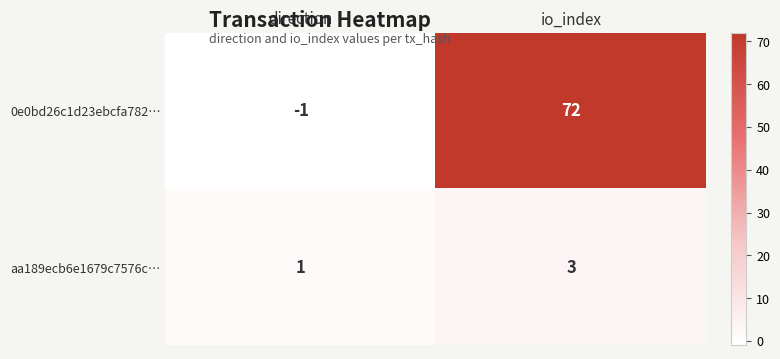

What is the sum of the aa189ecb6e1679c7576c… values at io_index and direction?

4